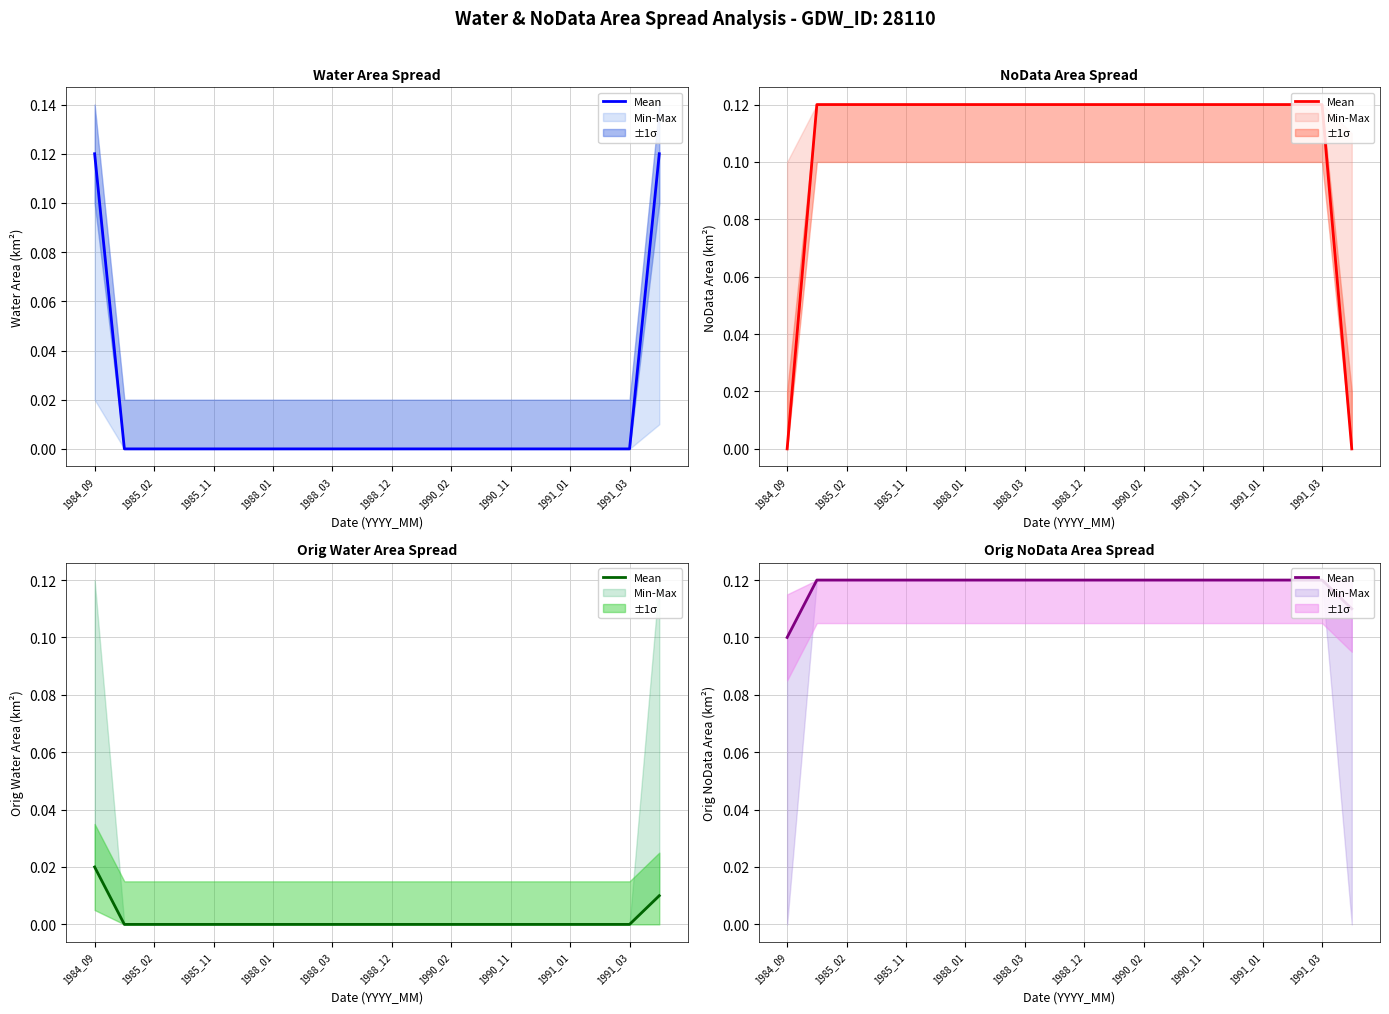

True or false: there are more than 0 points higher than both neighbors.

False